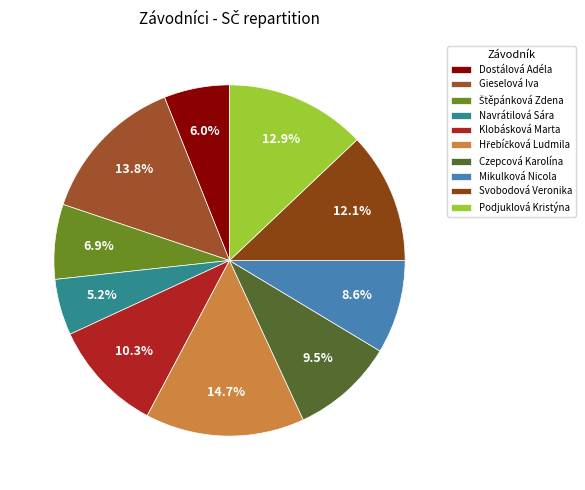

The Štěpánková Zdena slice represents 7% of the pie. True or false?

True